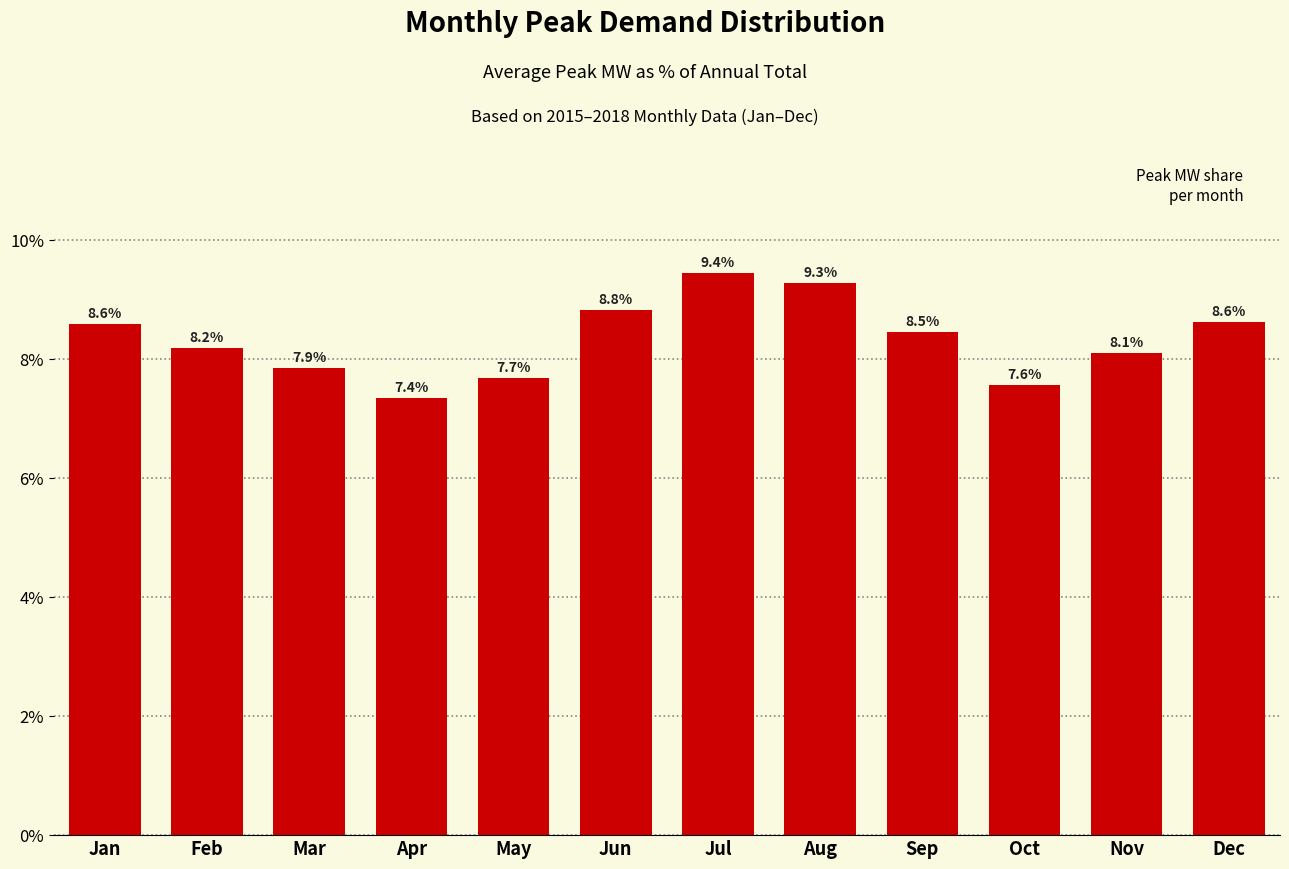

True or false: the data shows 2.2 at Feb.

False